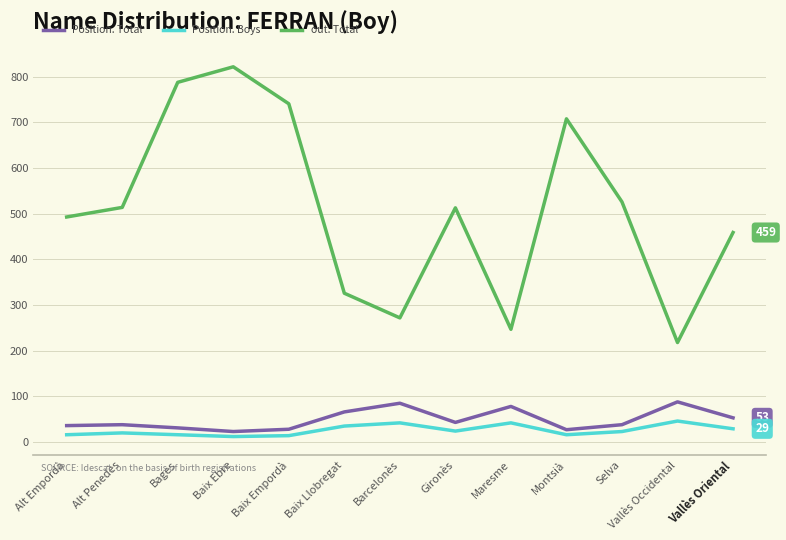

What is the difference between the maximum and minimum values in the out. Total series?

604